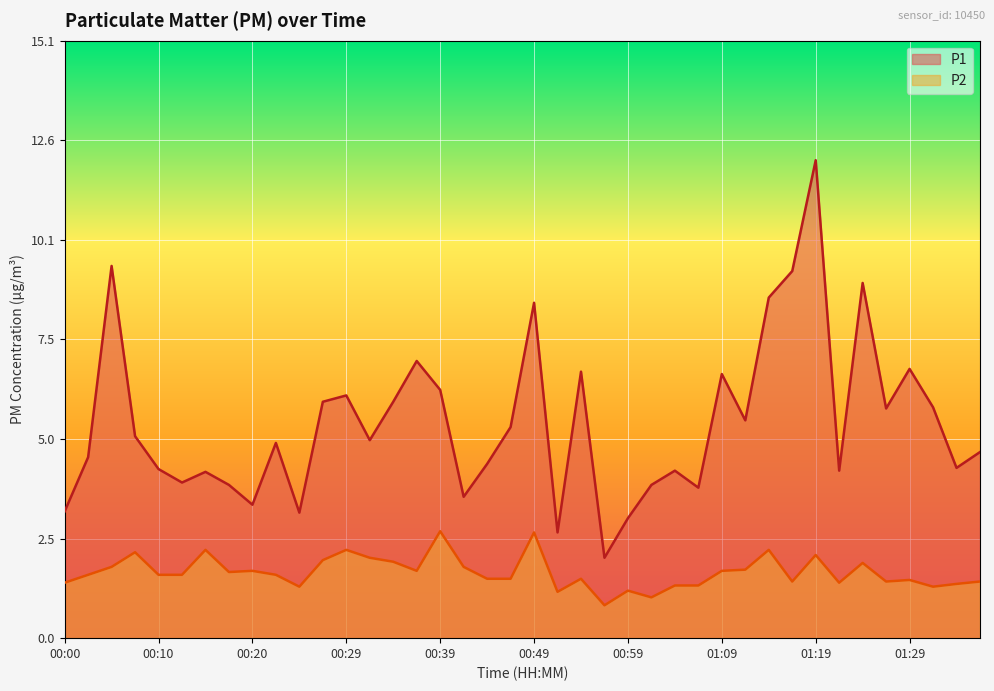

How many distinct data groups are displayed?

2